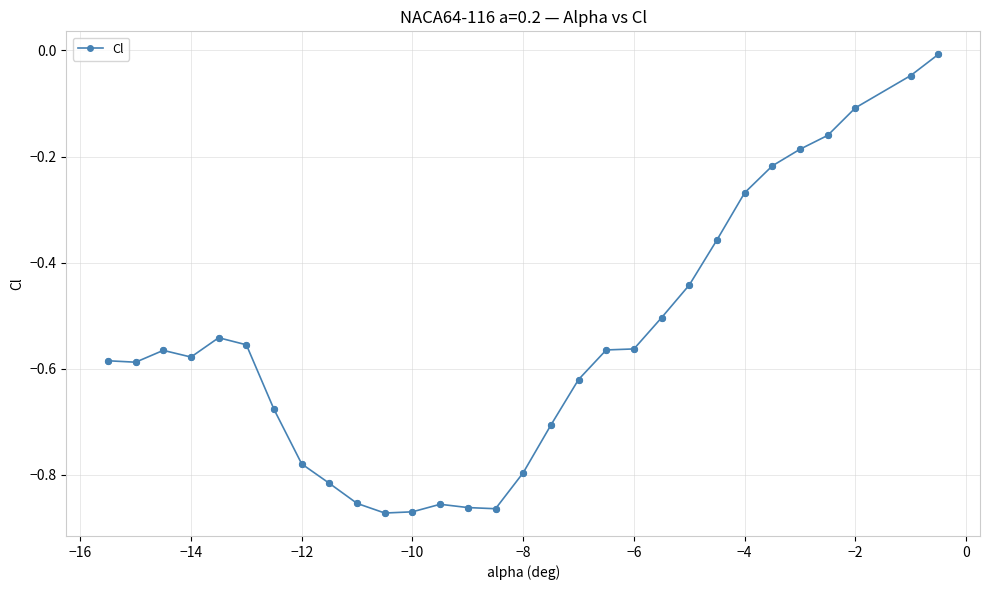

What is the difference between the maximum and minimum values?

0.9